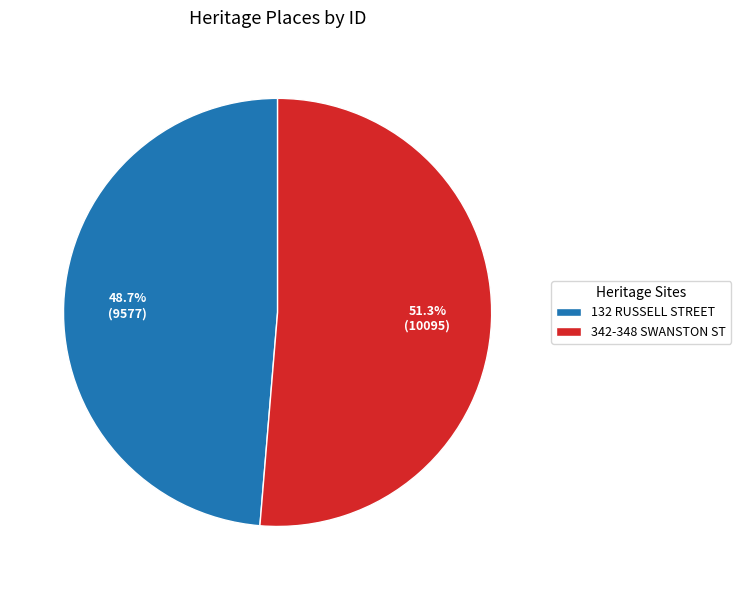

To the nearest percent, what is the average slice percentage?

50%